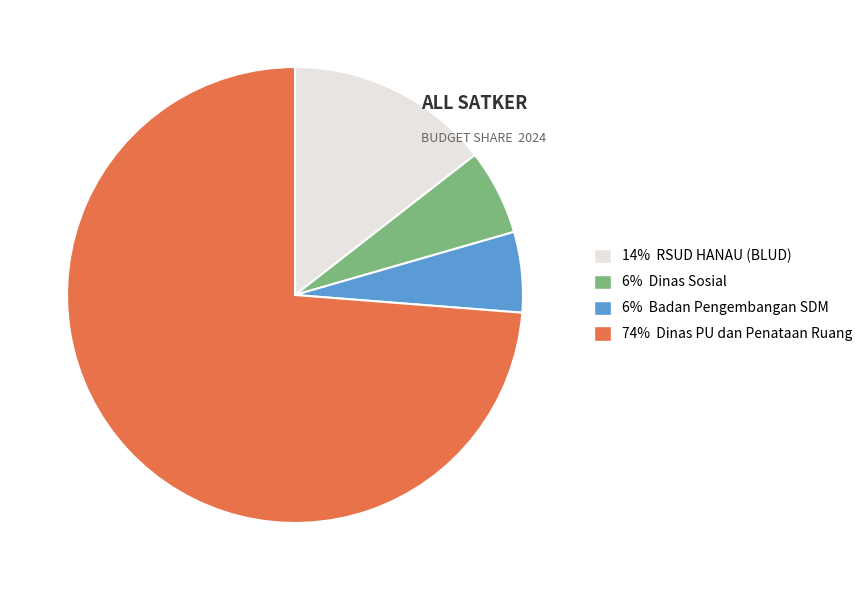

Is there a majority slice in this chart?

Yes